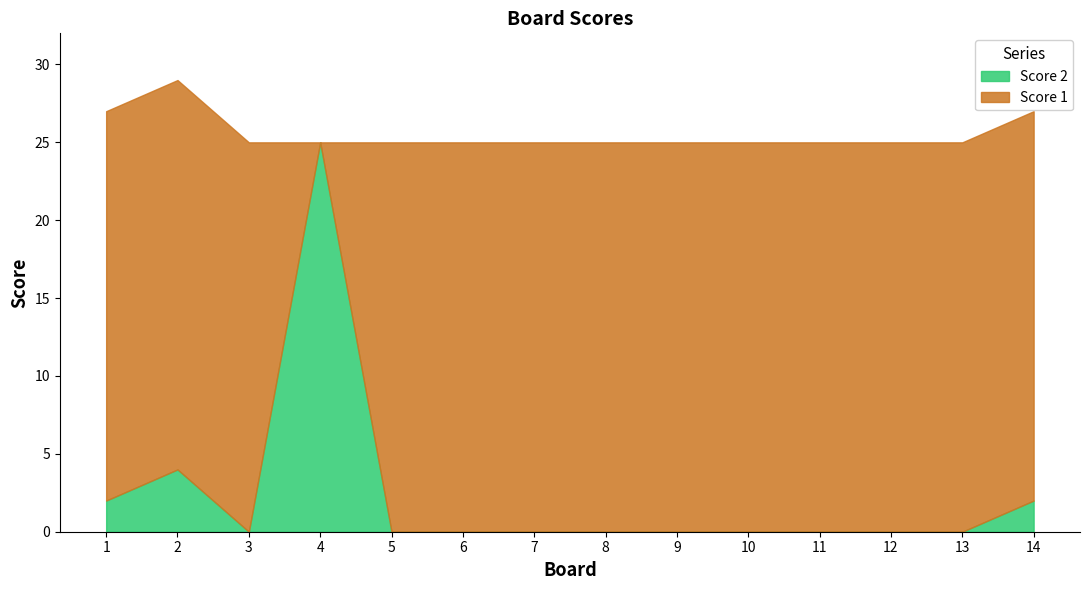

What is the difference between the highest and lowest values at 8?

25